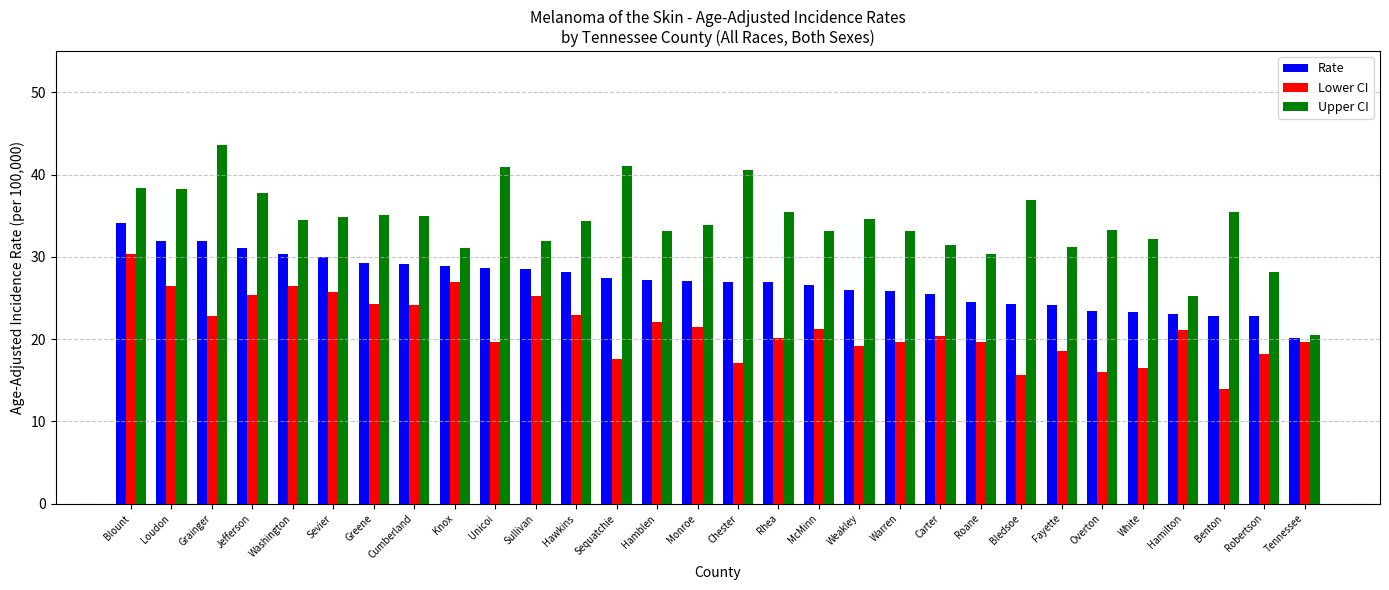

Rank the series by their maximum value, from highest to lowest.

Upper CI, Rate, Lower CI